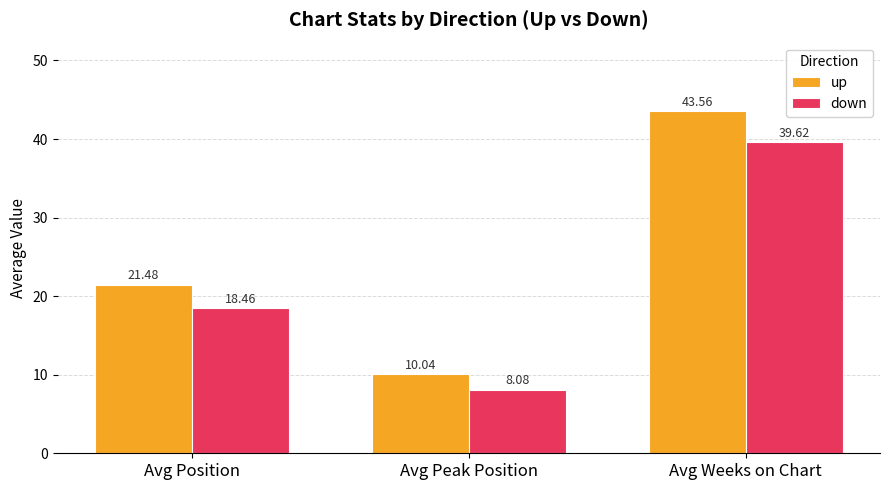

At which category does the chart reach its peak across all series?

Avg Weeks on Chart